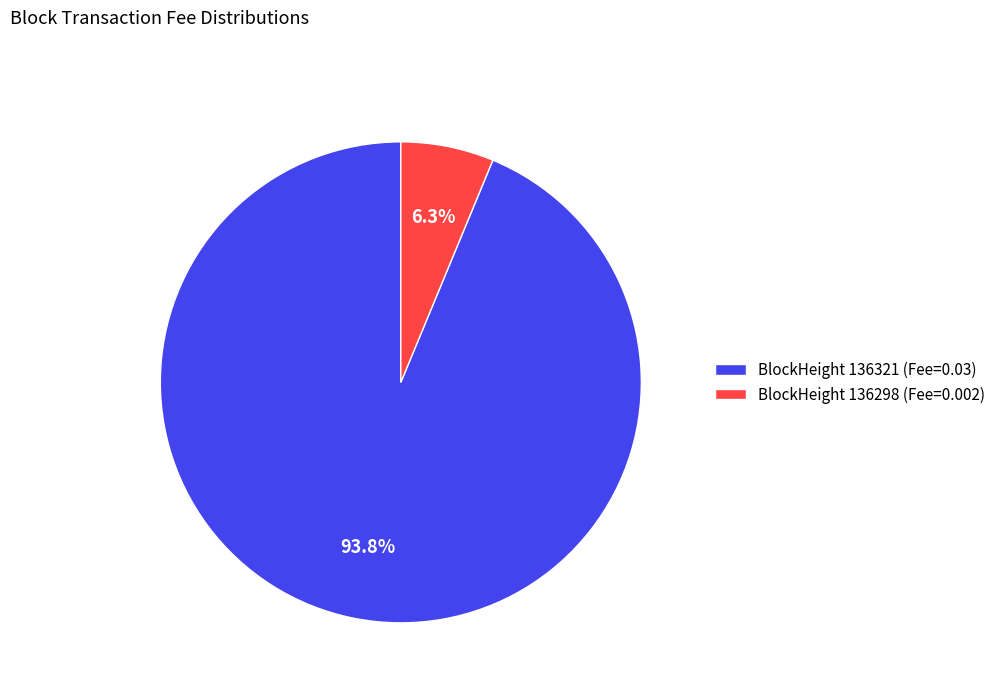

Does BlockHeight 136321 (Fee=0.03) represent more than half of the total?

Yes